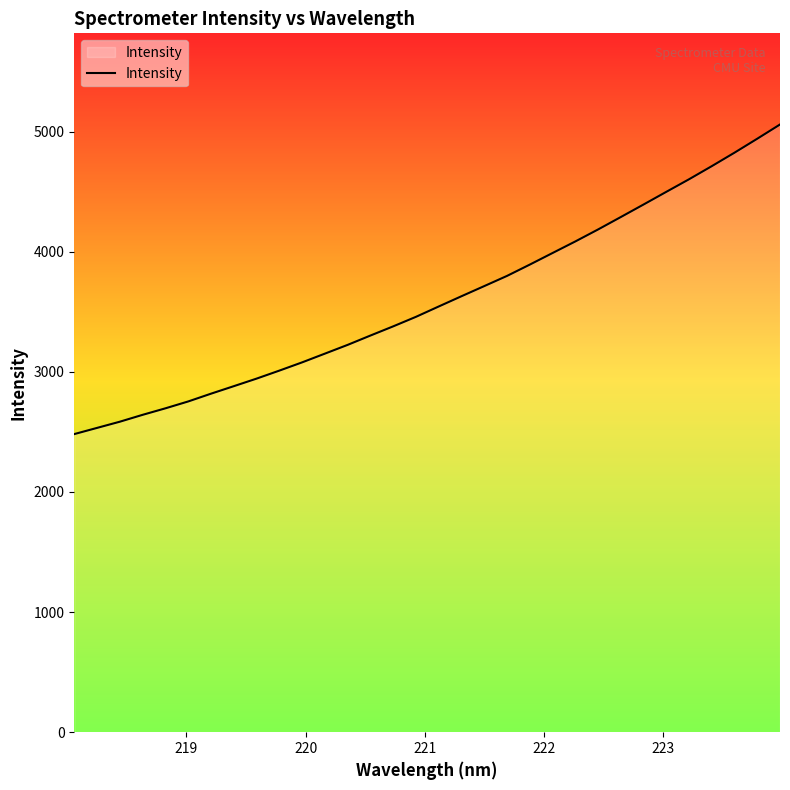

True or false: the data has more than 1 interior local peaks.

False